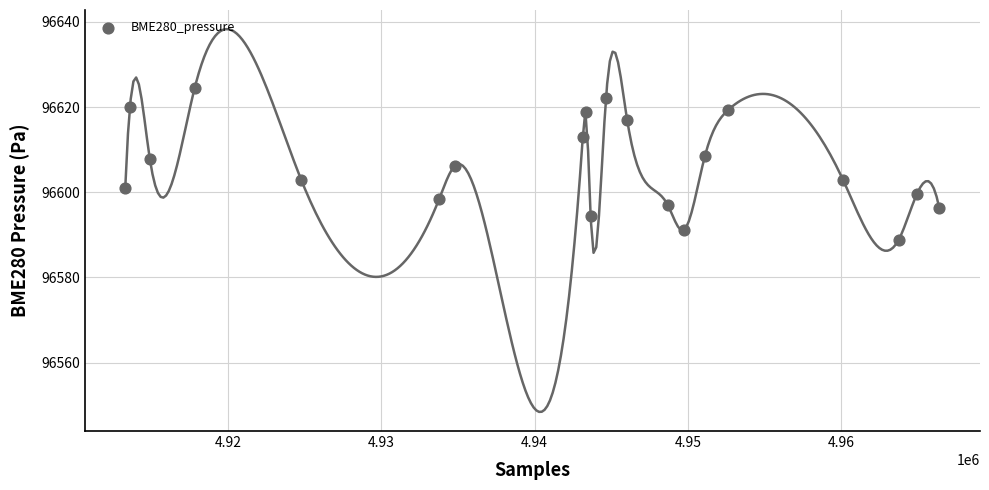

What is the range of X values (max minus min)?

53095.0